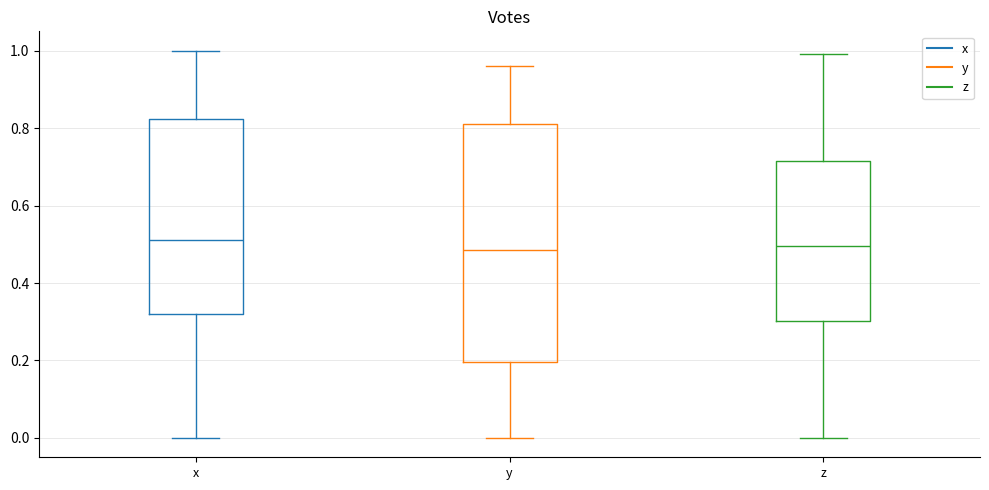

Reading left to right, transcribe this box plot: for each box, give where its median line is, the range the box spans, and where its two whiskers end, as read against the y-axis. The values are not printed on the chart, so give them approximately, as read against the axis.

x: median 0.52, box 0.32 to 0.82, whiskers 0.00 to 1.00
y: median 0.48, box 0.20 to 0.82, whiskers 0.00 to 0.96
z: median 0.50, box 0.30 to 0.72, whiskers 0.00 to 1.00